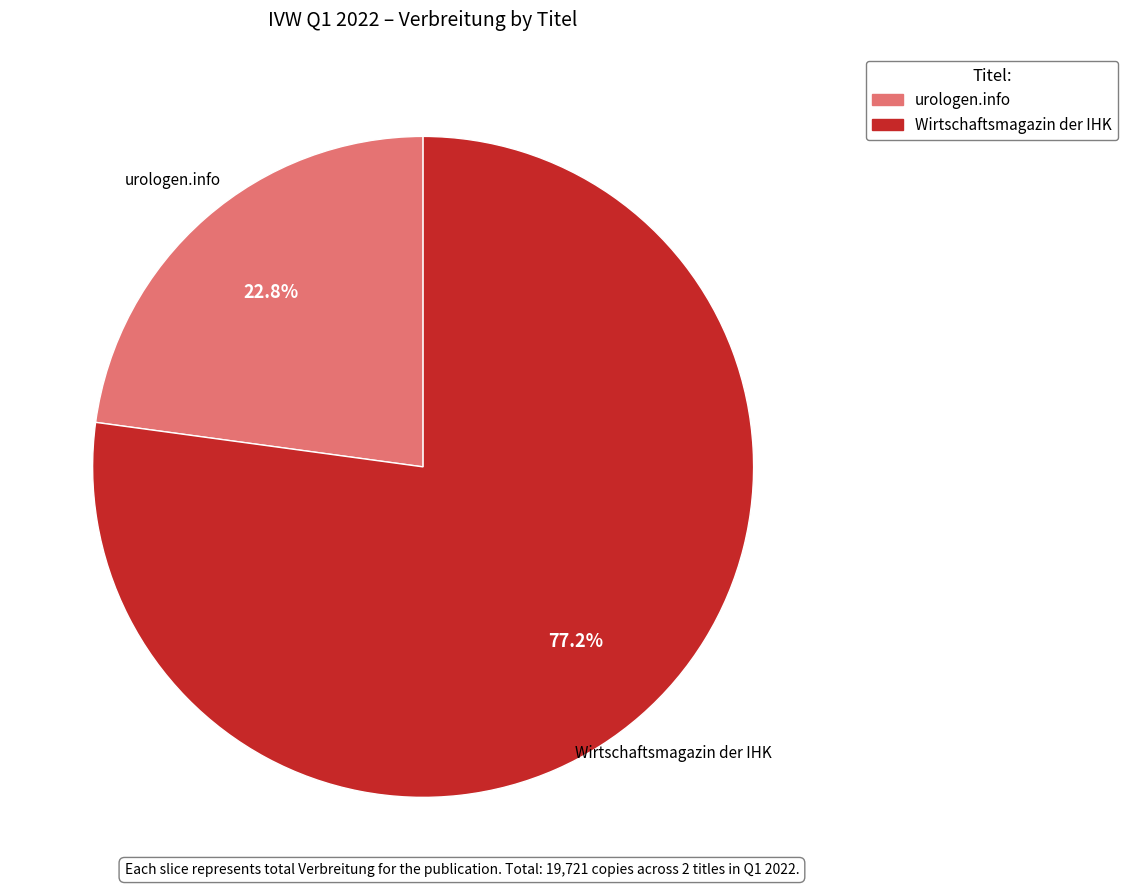

To the nearest percent, what is the difference between the largest and smallest slice percentages?

54%